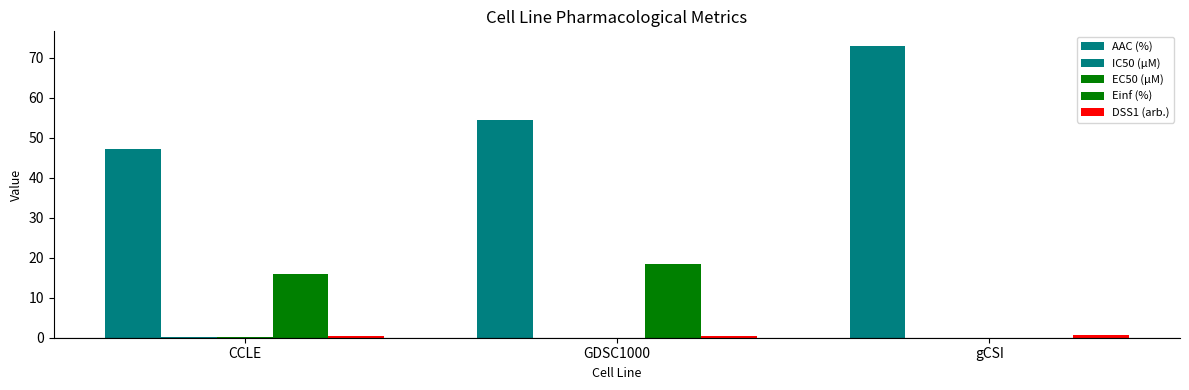

What is the sum of all AAC (%) values?

174.5